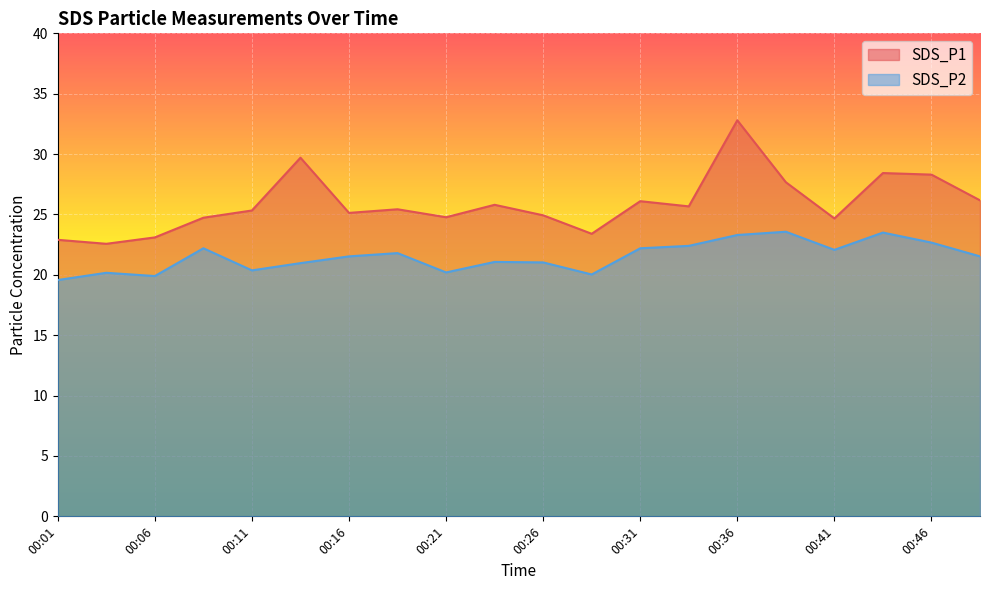

Rank the series by their maximum value, from lowest to highest.

SDS_P2, SDS_P1